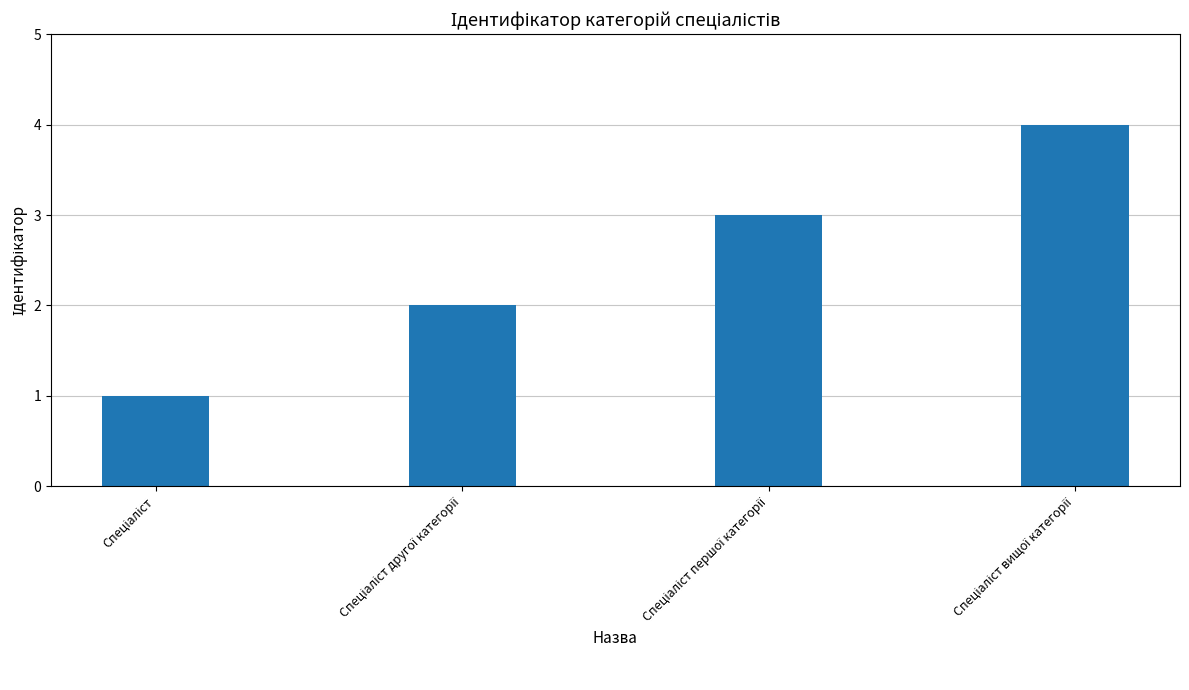

What is the maximum value shown in the chart?

4